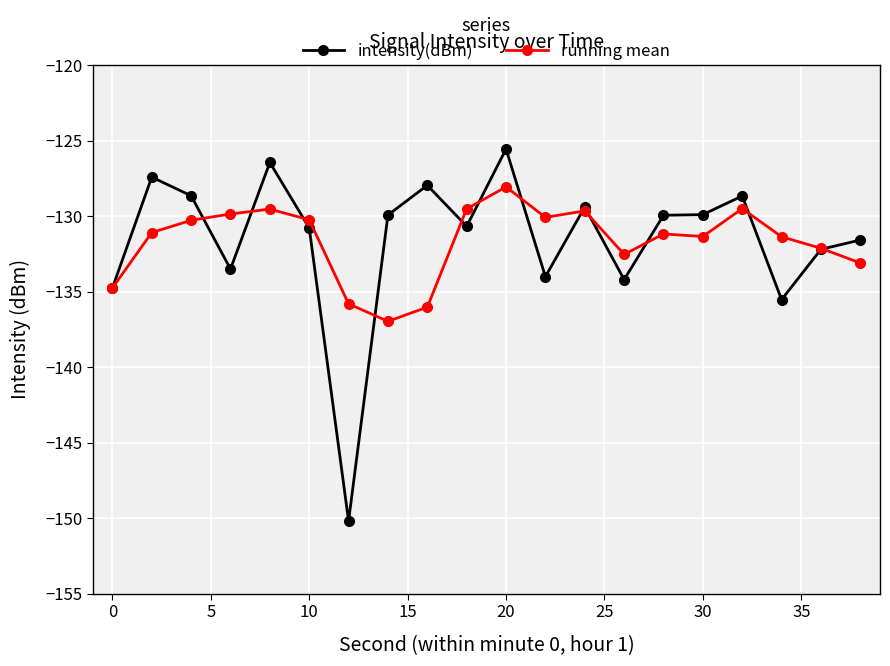

Which series has the largest range (max minus min)?

intensity(dBm)